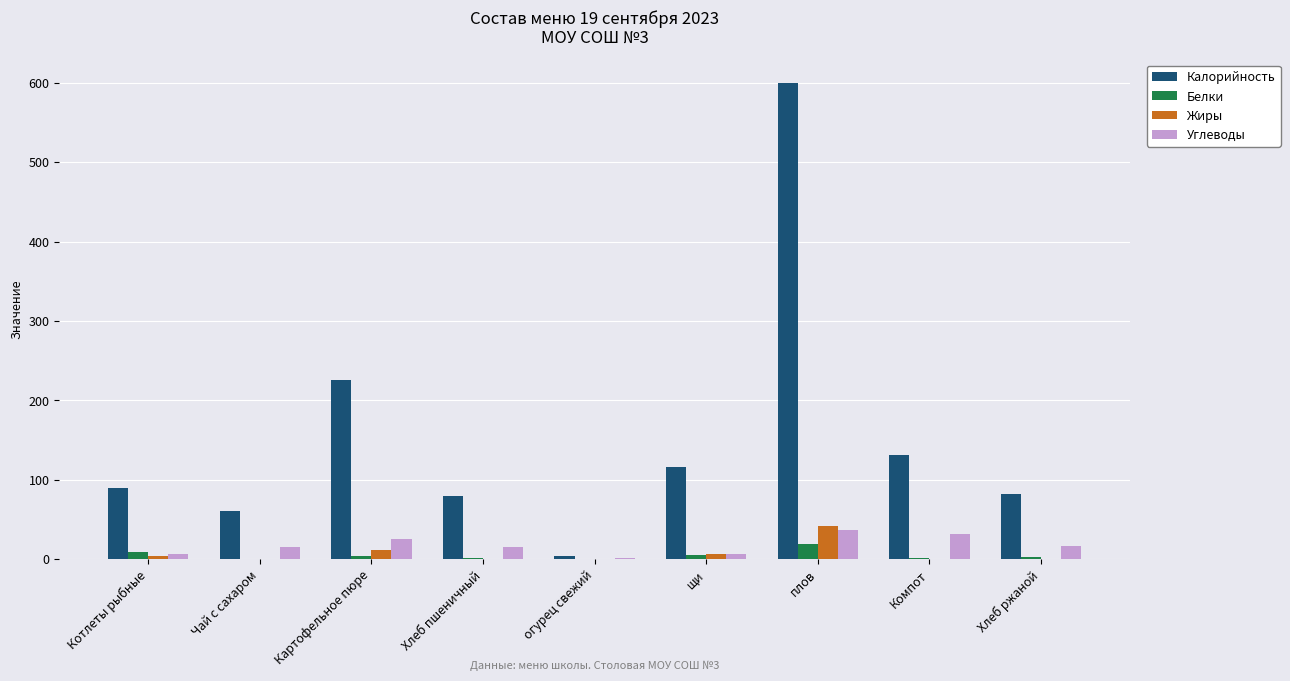

Which series has the largest range (max minus min)?

Калорийность